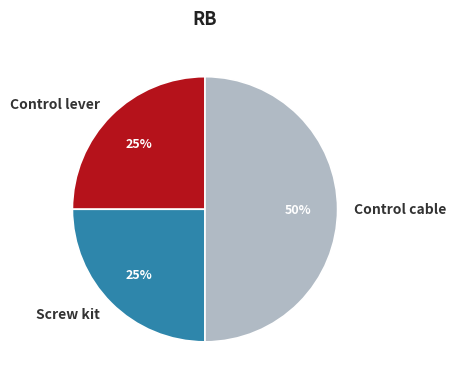

To the nearest percent, what percentage of the pie is Screw kit?

25%